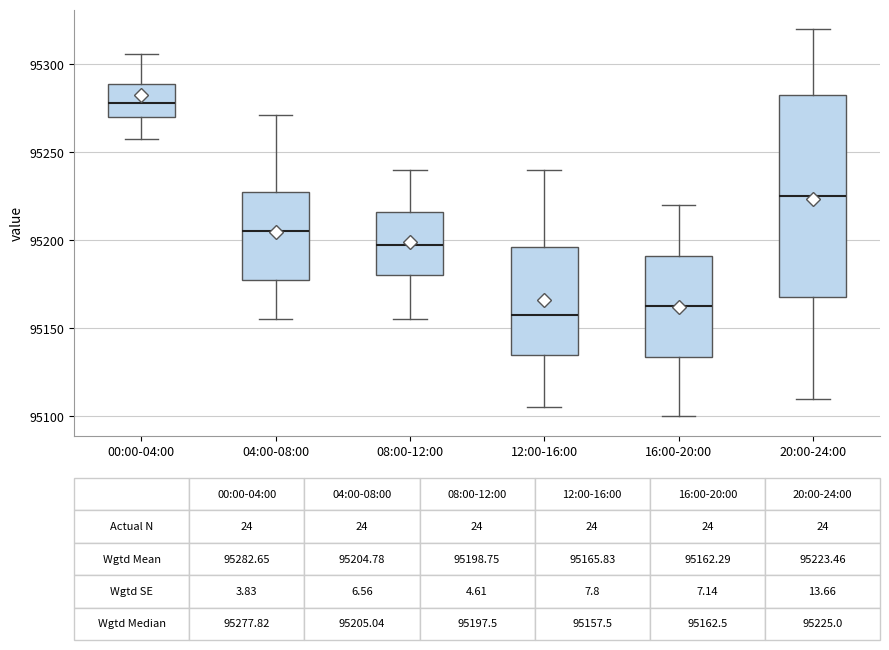

Which box is the tallest, from its lower edge to its upper edge?

20:00-24:00